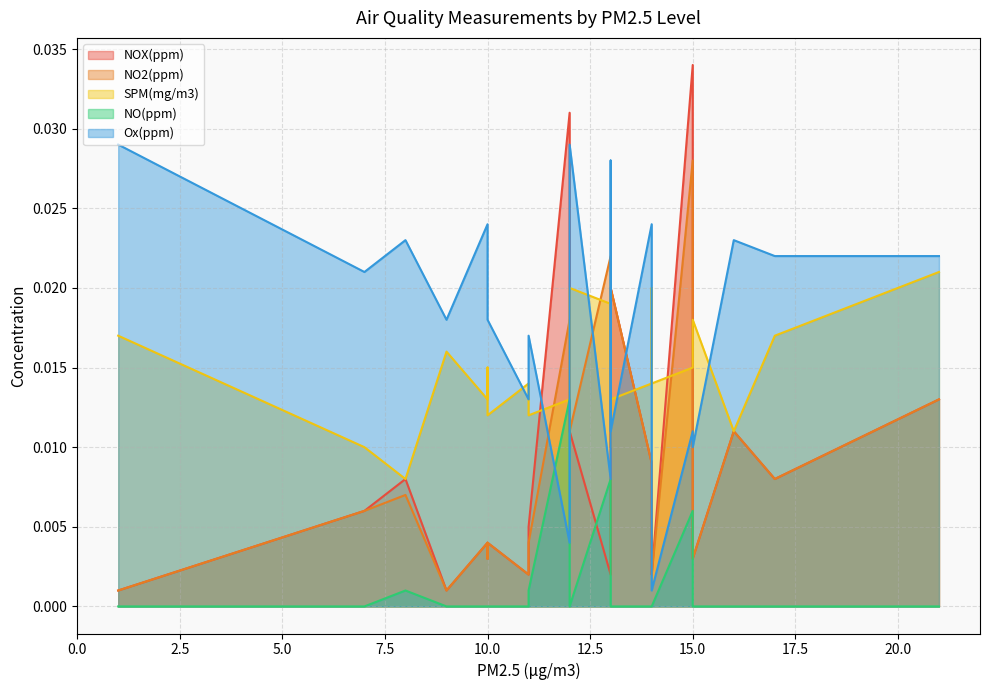

What are all the series names shown in the legend?

NOX(ppm), NO2(ppm), SPM(mg/m3), NO(ppm), Ox(ppm)